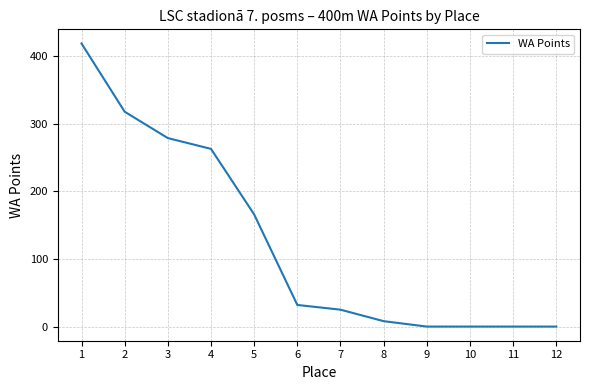

The chart shows a value of 430 at 4. True or false?

False